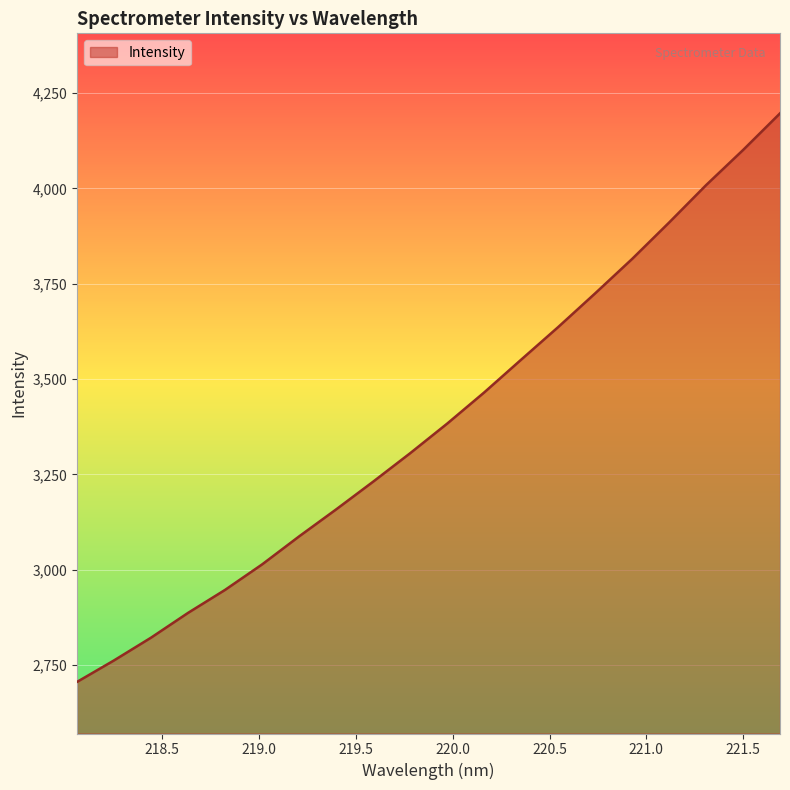

Does the chart display data point markers on the line(s)?

No